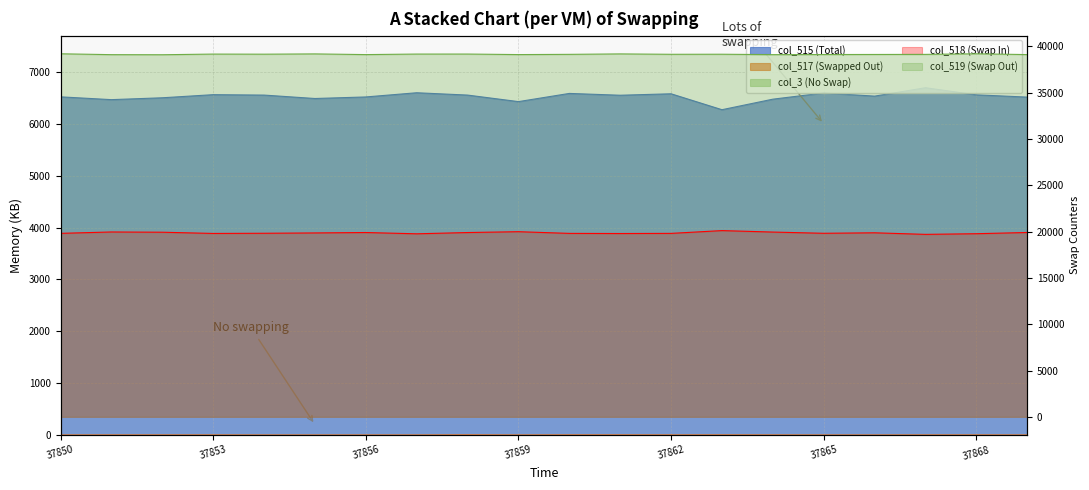

True or false: col_517 has more than 1 points higher than both neighbors.

True